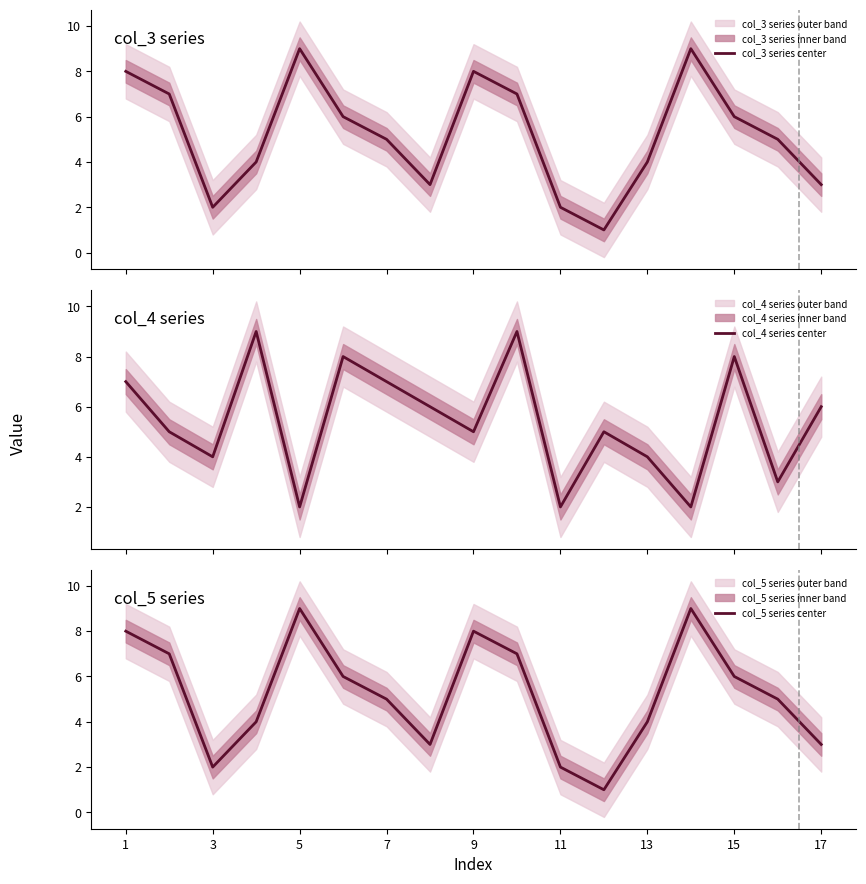

True or false: col_5 series center has a value of 3 at 3.

False